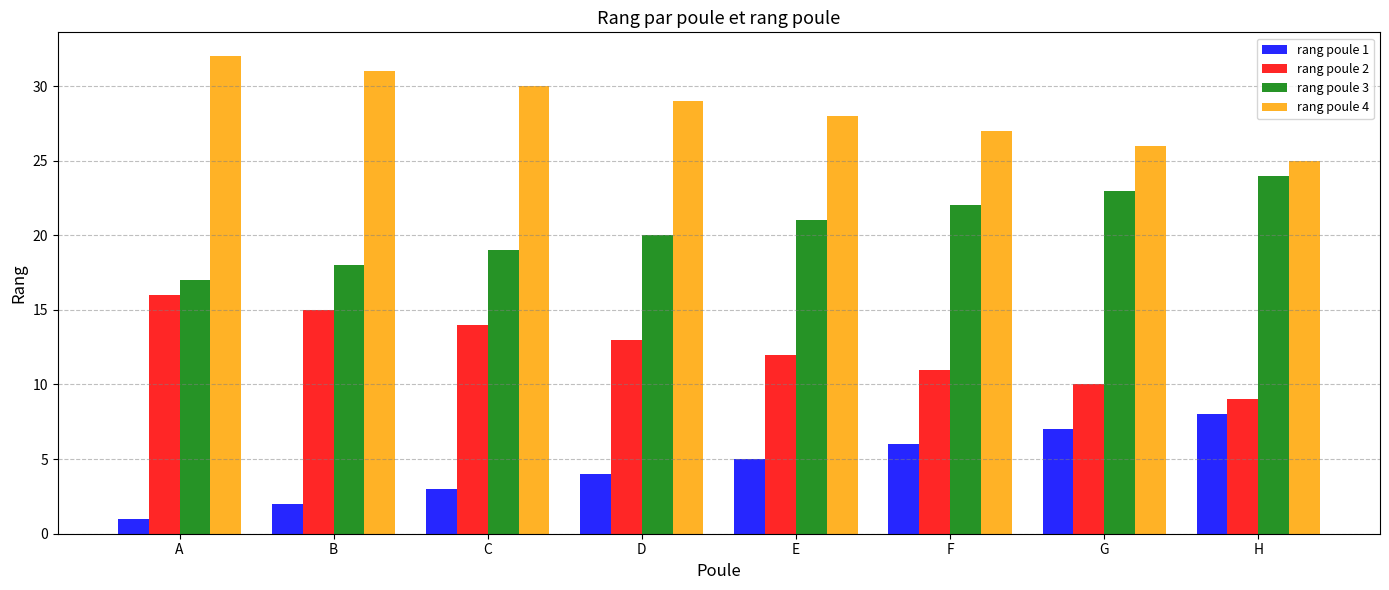

What is the difference between the highest and lowest values at D?

25